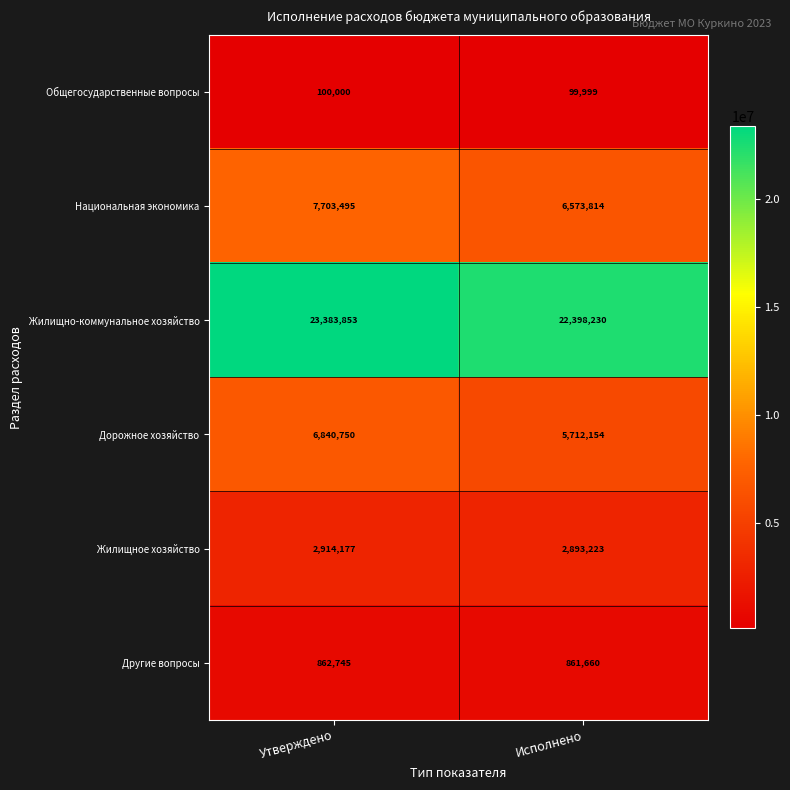

Reading left to right, what are all the values shown in this chart?

Общегосударственные вопросы: 100000	99999
Национальная экономика: 7703495	6573814
Жилищно-коммунальное хозяйство: 23383853	22398230
Дорожное хозяйство: 6840750	5712154
Жилищное хозяйство: 2914177	2893223
Другие вопросы: 862745	861660